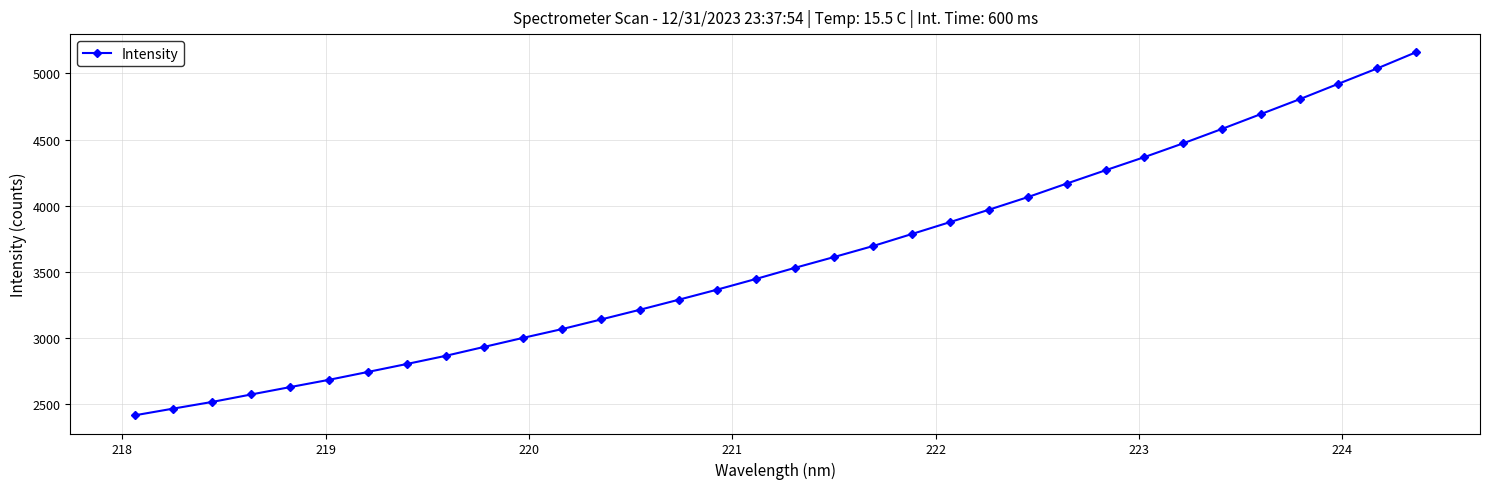

Is this an area chart (filled region under the line)?

No